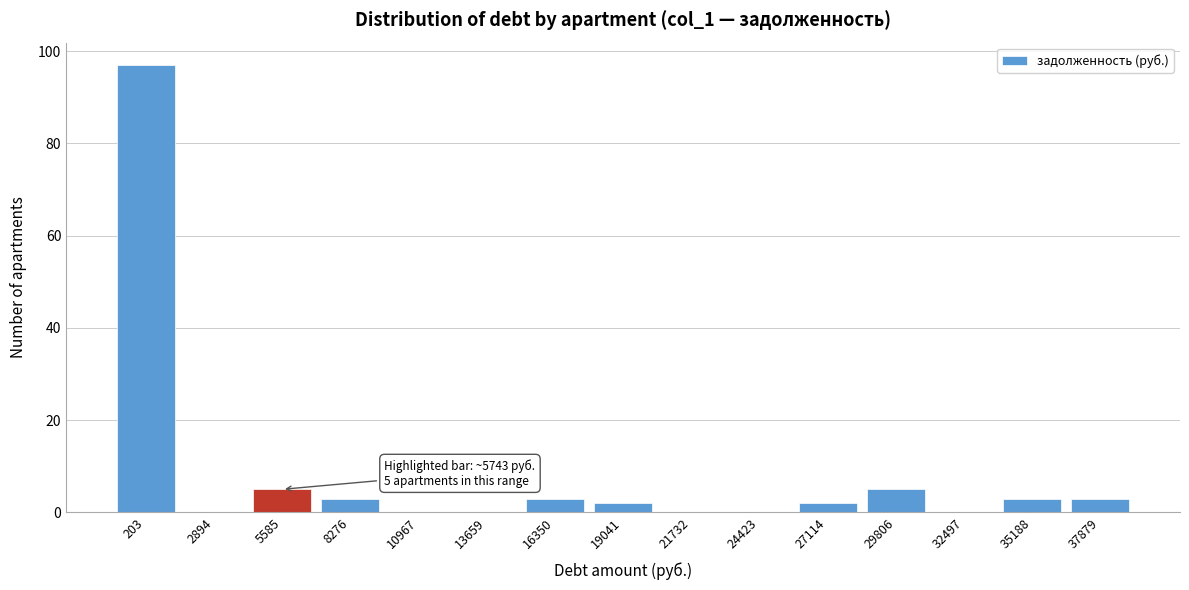

Reading right to left, extract all data points from this chart.

37879=3	35188=3	32497=0	29806=5	27114=2	24423=0	21732=0	19041=2	16350=3	13659=0	10967=0	8276=3	5585=5	2894=0	203=97